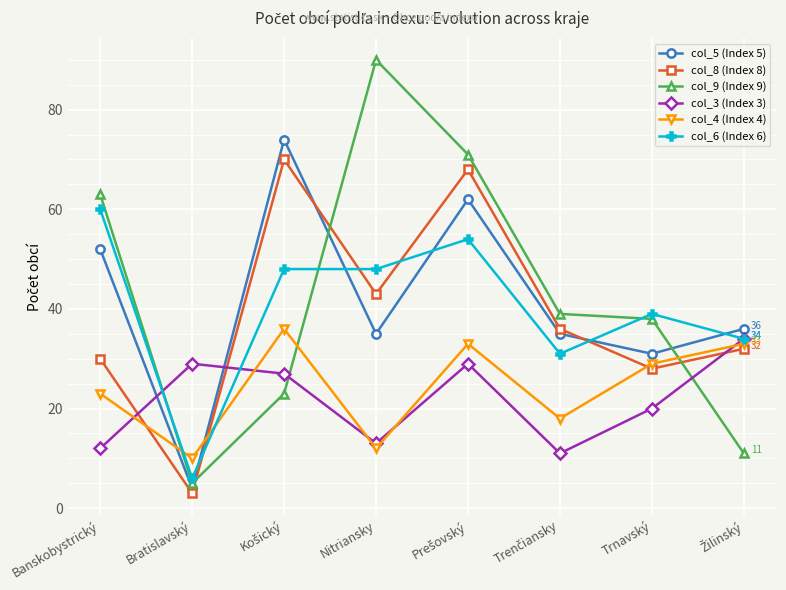

What is the sum of all col_3 (Index 3) values?

175